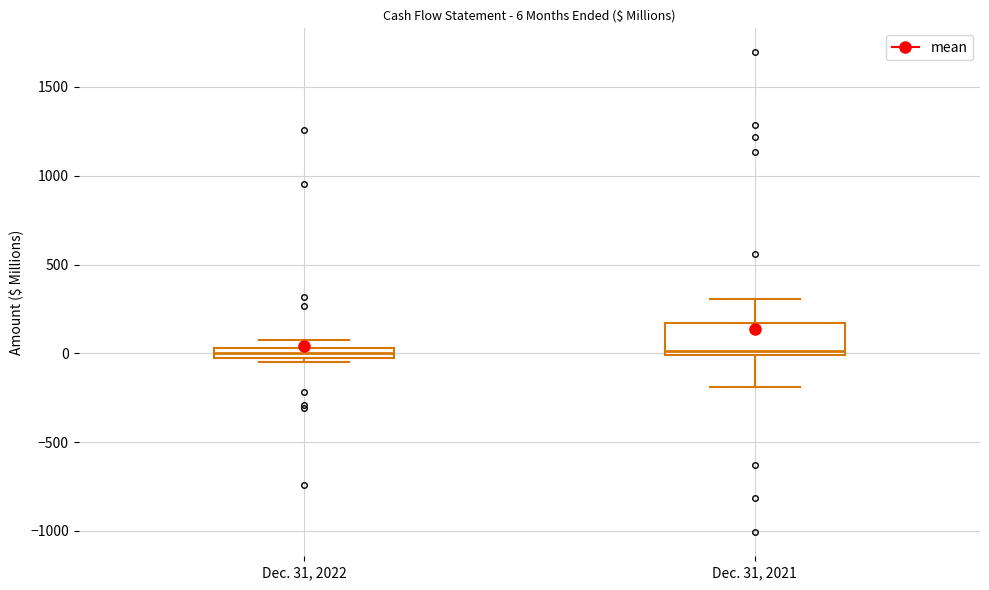

Comparing the boxes themselves (not the whiskers), which one is the tallest?

Dec. 31, 2021